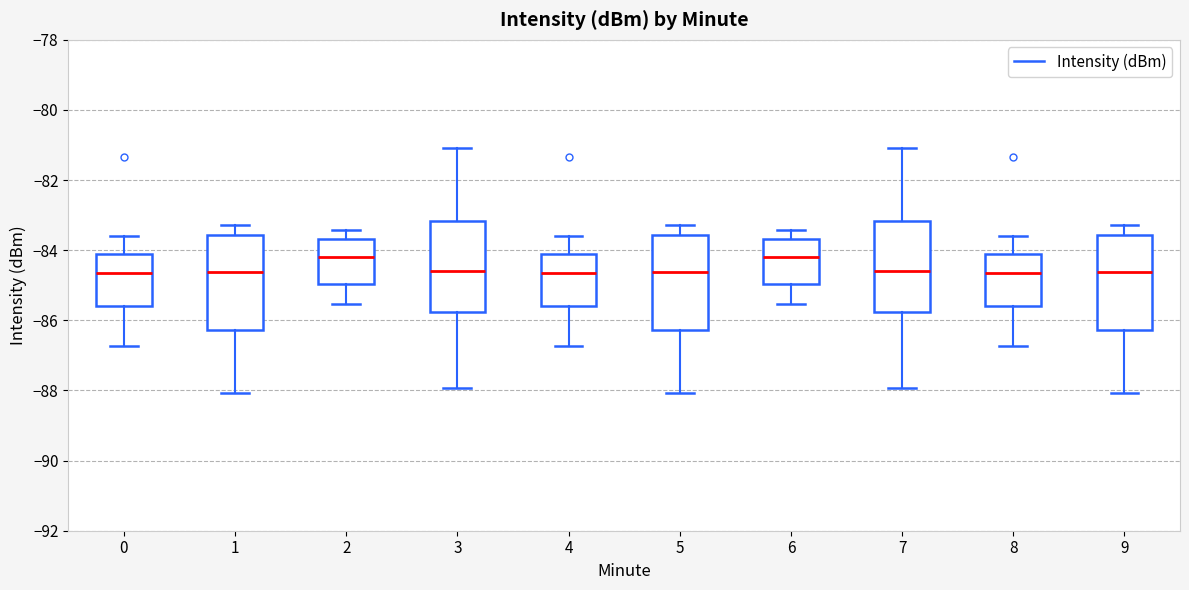

Where is the upper edge of the box at x = 5 on the y-axis? The values are not printed on the chart, so give them approximately, as read against the axis.

-83.6